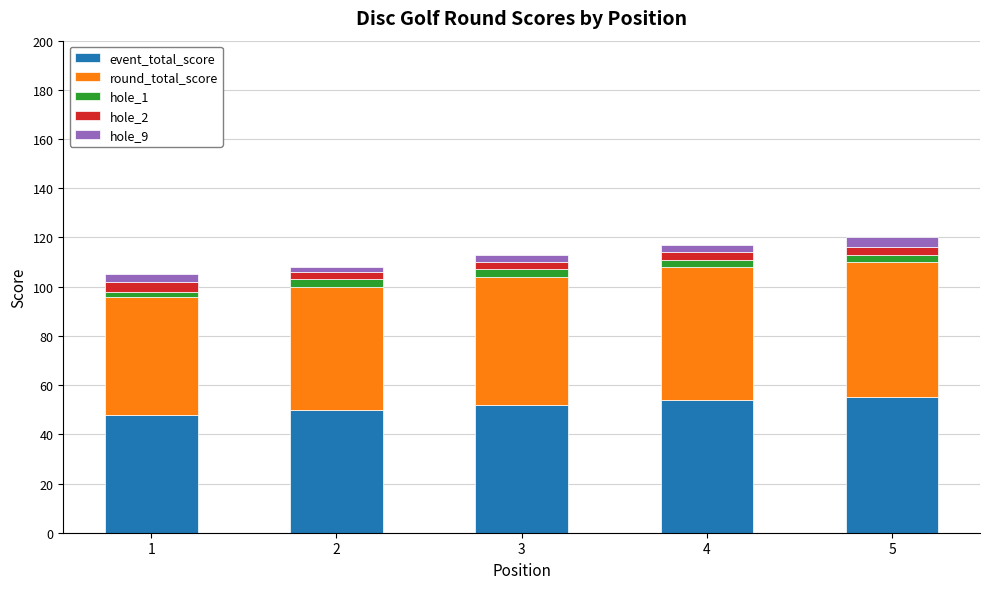

The event_total_score series shows 31 at 2. True or false?

False